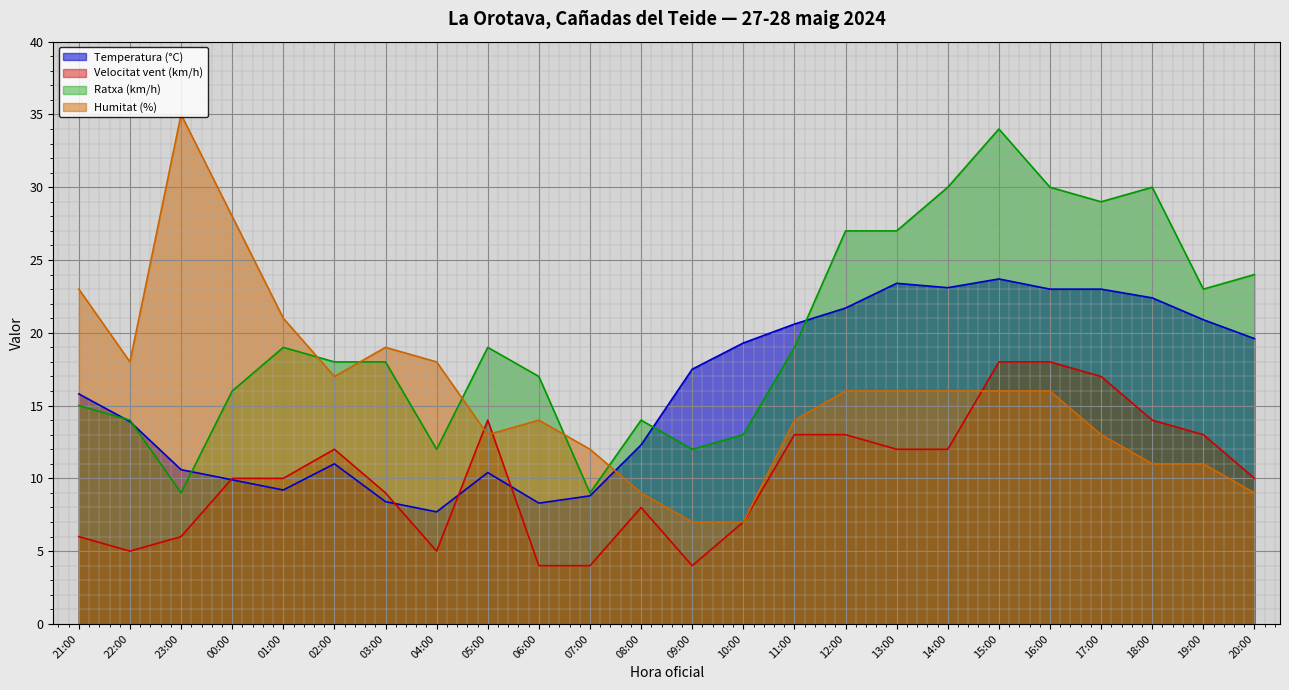

Reading left to right, extract all data points from this chart.

Temperatura (°C): 21:00=15.8	22:00=13.9	23:00=10.6	00:00=9.9	01:00=9.2	02:00=11.0	03:00=8.4	04:00=7.7	05:00=10.4	06:00=8.3	07:00=8.8	08:00=12.3	09:00=17.5	10:00=19.3	11:00=20.6	12:00=21.7	13:00=23.4	14:00=23.1	15:00=23.7	16:00=23.0	17:00=23.0	18:00=22.4	19:00=20.9	20:00=19.6
Velocitat vent (km/h): 21:00=6.0	22:00=5.0	23:00=6.0	00:00=10.0	01:00=10.0	02:00=12.0	03:00=9.0	04:00=5.0	05:00=14.0	06:00=4.0	07:00=4.0	08:00=8.0	09:00=4.0	10:00=7.0	11:00=13.0	12:00=13.0	13:00=12.0	14:00=12.0	15:00=18.0	16:00=18.0	17:00=17.0	18:00=14.0	19:00=13.0	20:00=10.0
Ratxa (km/h): 21:00=15.0	22:00=14.0	23:00=9.0	00:00=16.0	01:00=19.0	02:00=18.0	03:00=18.0	04:00=12.0	05:00=19.0	06:00=17.0	07:00=9.0	08:00=14.0	09:00=12.0	10:00=13.0	11:00=19.0	12:00=27.0	13:00=27.0	14:00=30.0	15:00=34.0	16:00=30.0	17:00=29.0	18:00=30.0	19:00=23.0	20:00=24.0
Humitat (%): 21:00=23.0	22:00=18.0	23:00=35.0	00:00=28.0	01:00=21.0	02:00=17.0	03:00=19.0	04:00=18.0	05:00=13.0	06:00=14.0	07:00=12.0	08:00=9.0	09:00=7.0	10:00=7.0	11:00=14.0	12:00=16.0	13:00=16.0	14:00=16.0	15:00=16.0	16:00=16.0	17:00=13.0	18:00=11.0	19:00=11.0	20:00=9.0